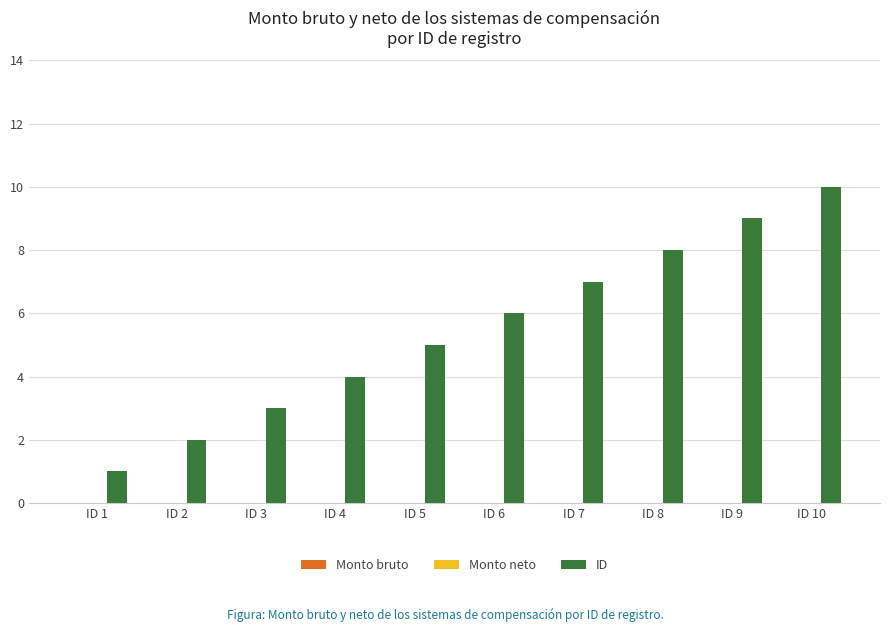

How many values are below 6?

5